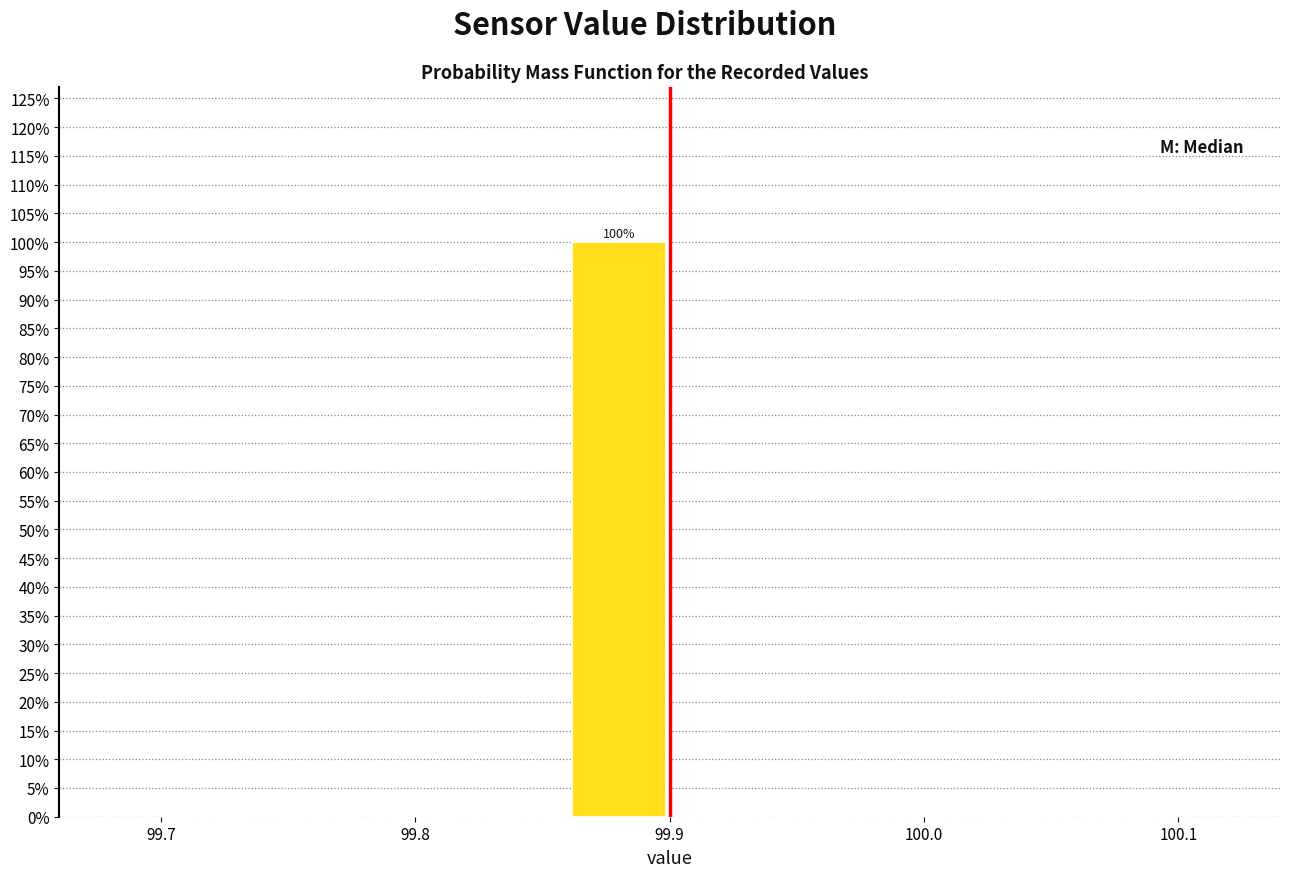

Which range on the x-axis has the tallest bar?

99.86 to 99.90